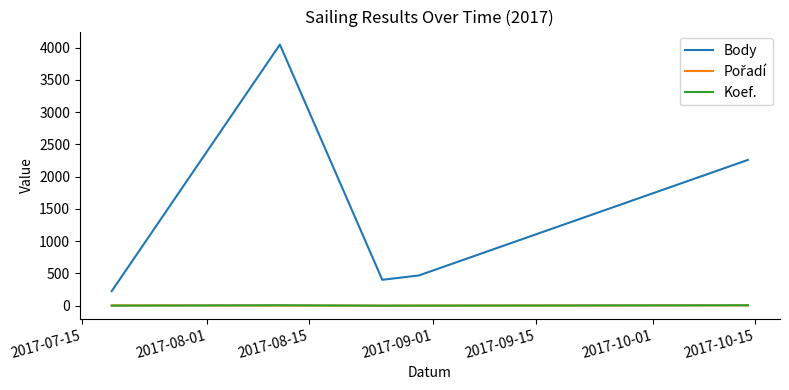

What is the maximum value shown in the chart?

4047